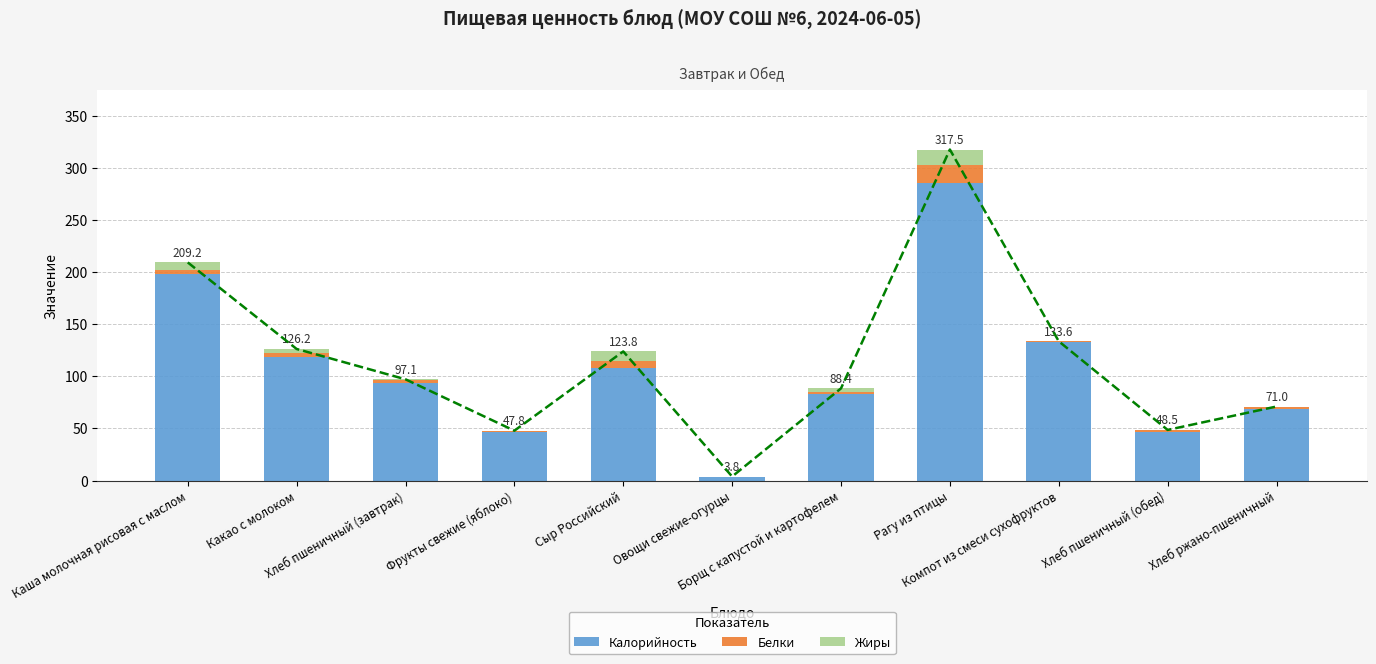

What is the value of the Жиры bar at the 9th from the left?

0.1